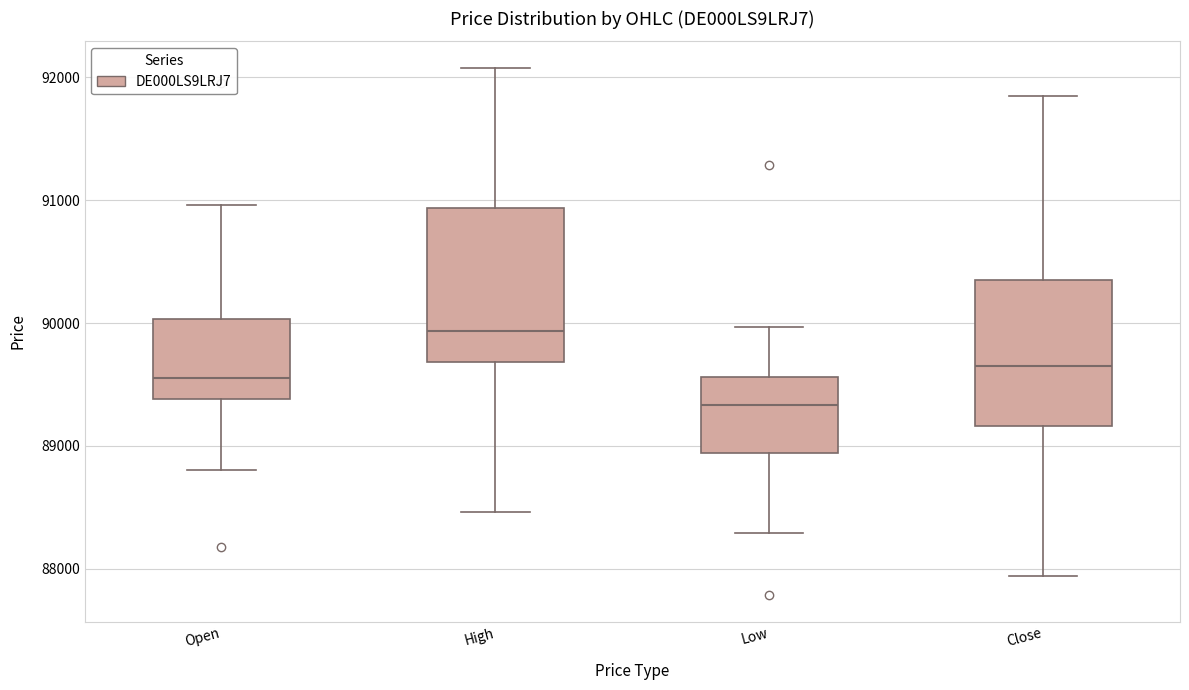

Reading left to right, transcribe this box plot: for each box, give where its median line is, the range the box spans, and where its two whiskers end, as read against the y-axis. The values are not printed on the chart, so give them approximately, as read against the axis.

Open: median 89600, box 89400 to 90000, whiskers 88800 to 91000
High: median 89900, box 89700 to 90900, whiskers 88500 to 92100
Low: median 89300, box 88900 to 89600, whiskers 88300 to 90000
Close: median 89600, box 89200 to 90400, whiskers 87900 to 91900